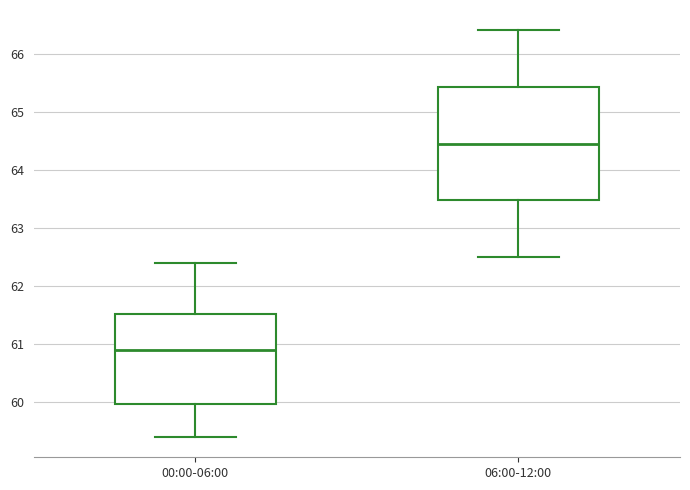

Which box has the highest median line?

06:00-12:00